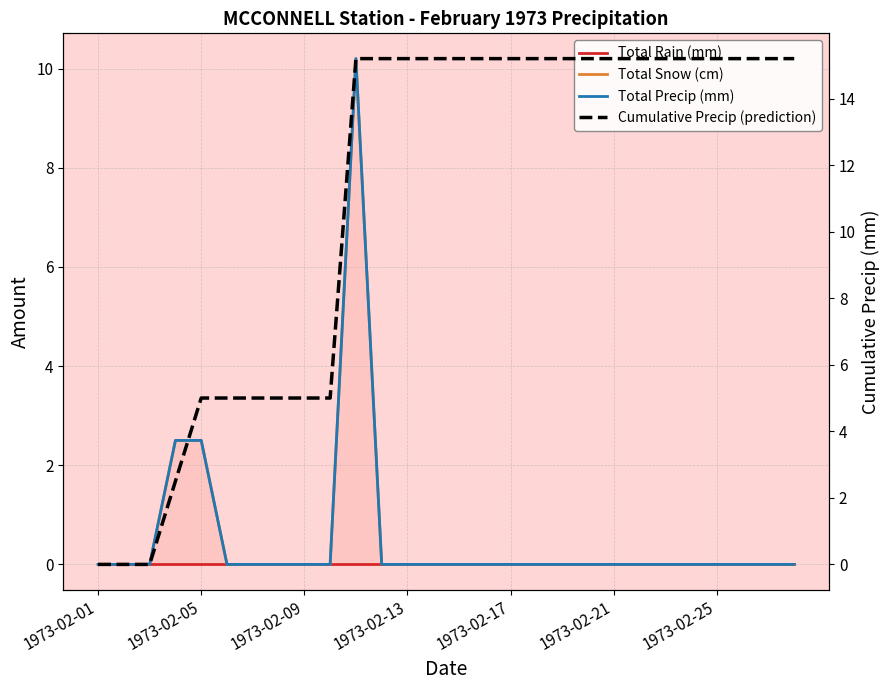

Rank the series at 1973-02-21 from lowest to highest value.

Total Rain (mm), Total Snow (cm), Total Precip (mm), Cumulative Precip (prediction)